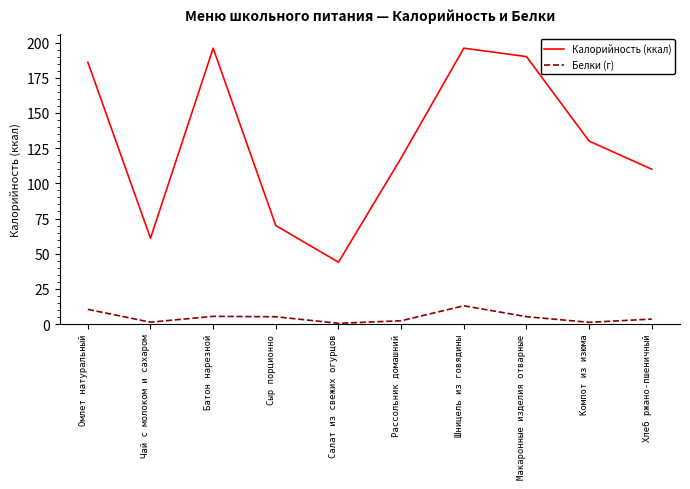

Which series has the largest range (max minus min)?

Калорийность (ккал)